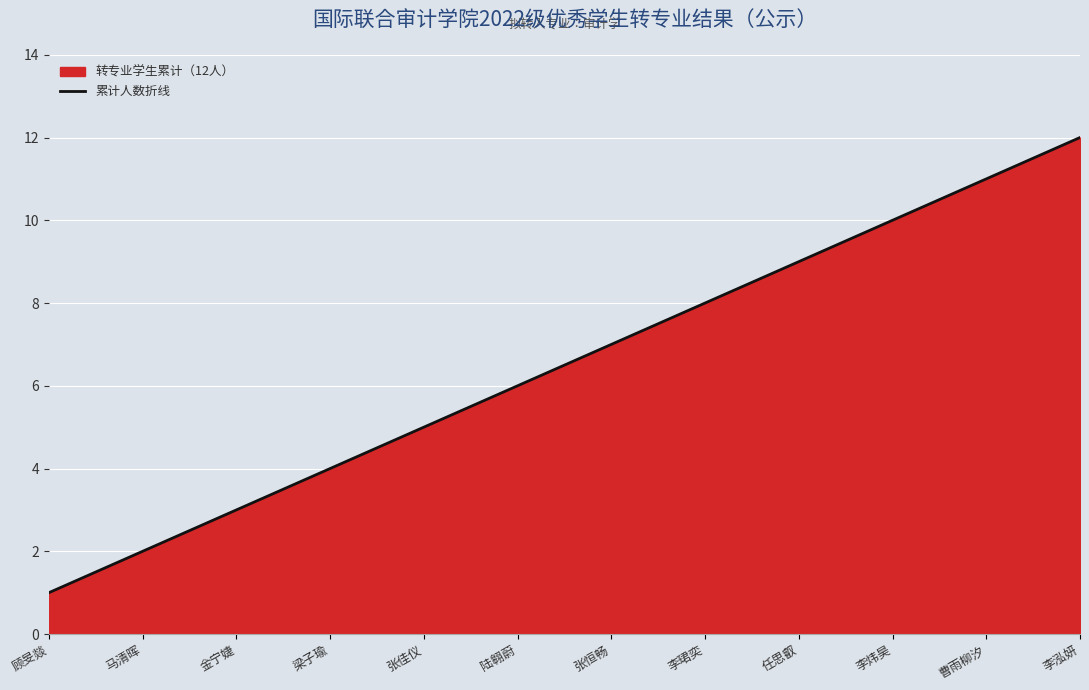

Which label corresponds to the largest value in the chart?

李泓妍